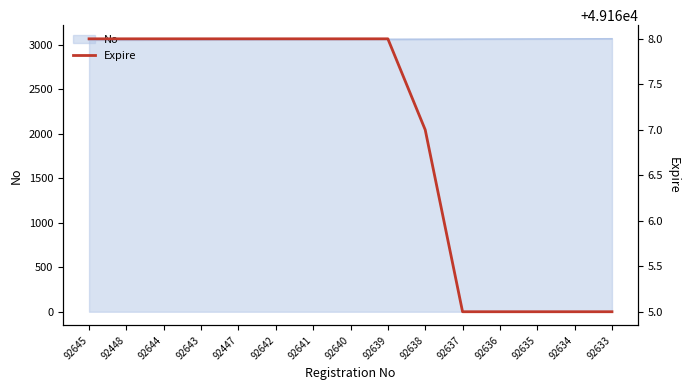

Rank the categories by value from highest to lowest.

92645, 92448, 92644, 92643, 92447, 92642, 92641, 92640, 92639, 92638, 92637, 92636, 92635, 92634, 92633